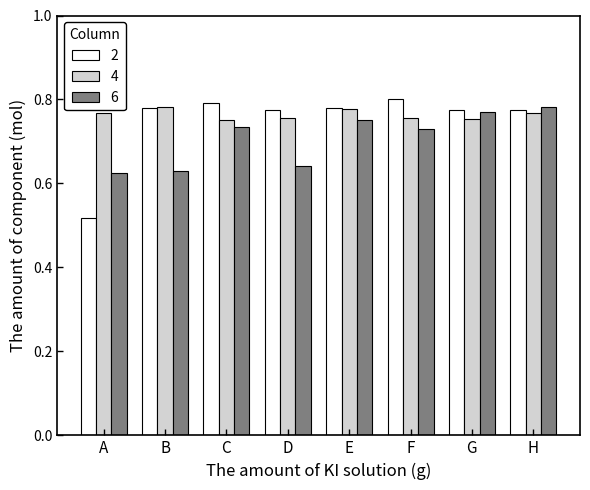

At which label does 6 reach its peak?

H